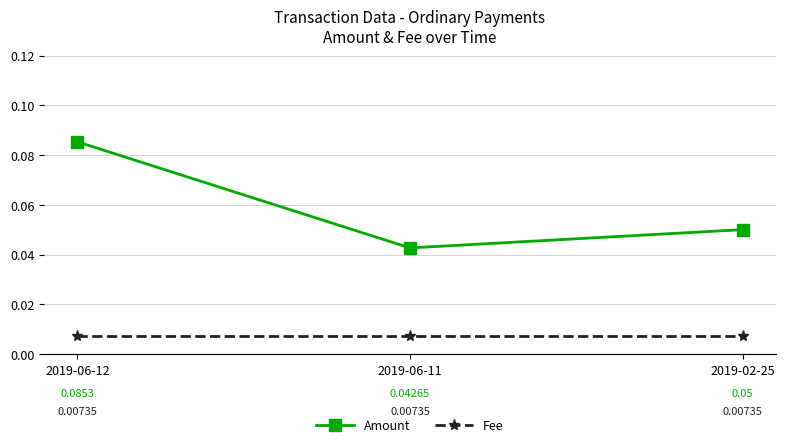

Between 2019-06-11 and 2019-02-25, which series saw the biggest shift?

Amount